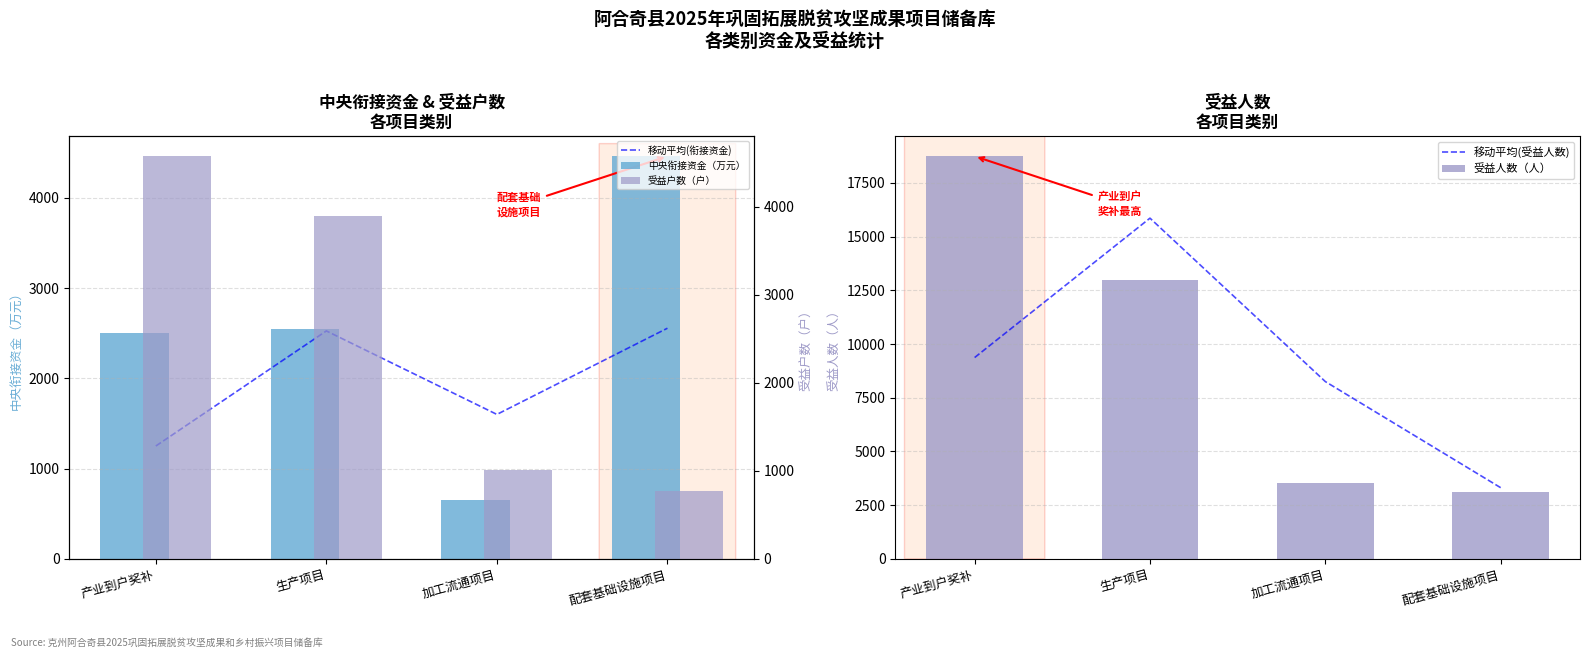

What is the label of the 2nd bar from the left?

生产项目